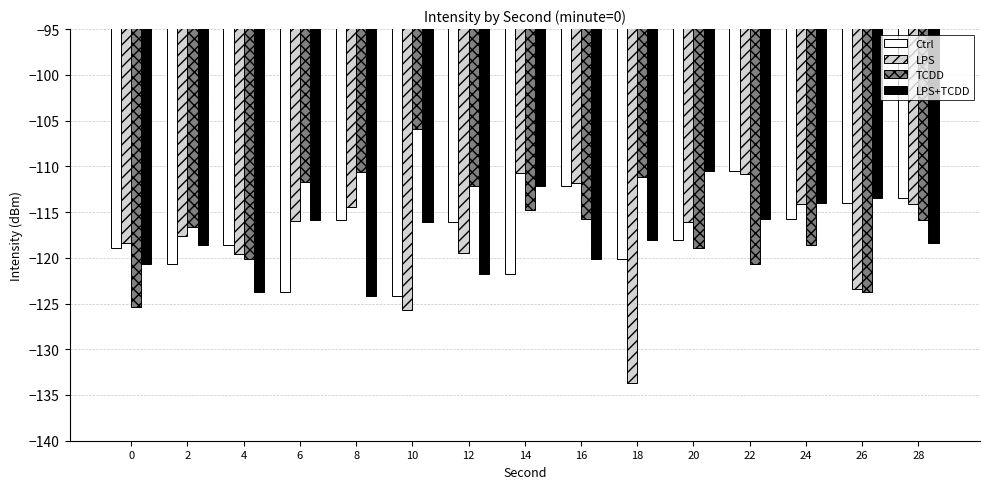

At which category does the chart reach its minimum across all series?

18